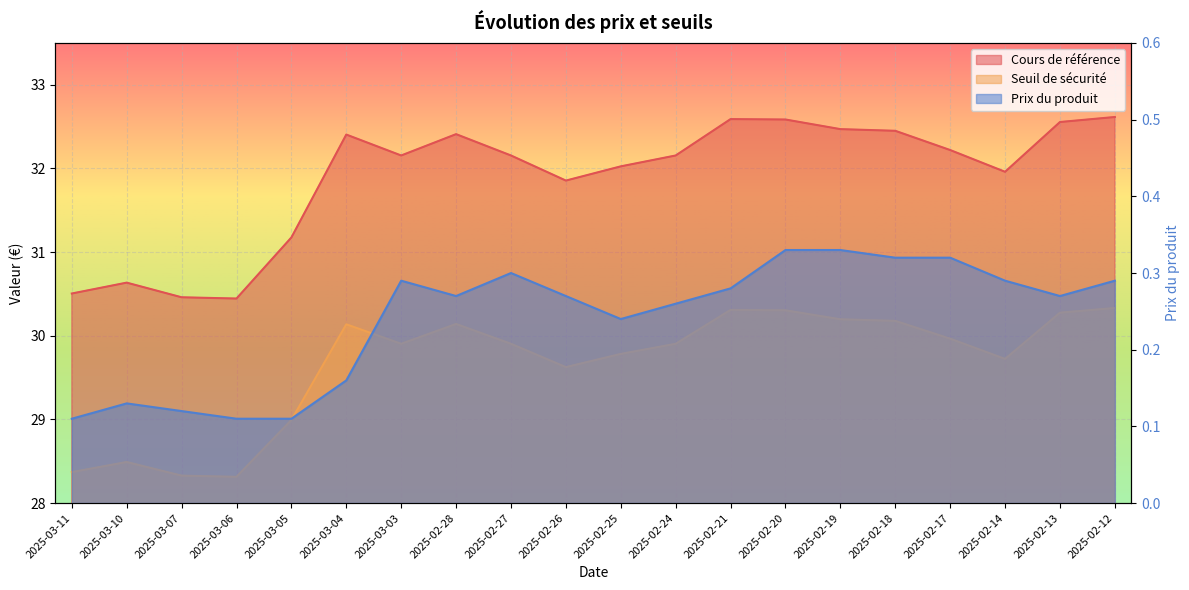

What value does the Cours de référence series have at 2025-02-20?

32.6